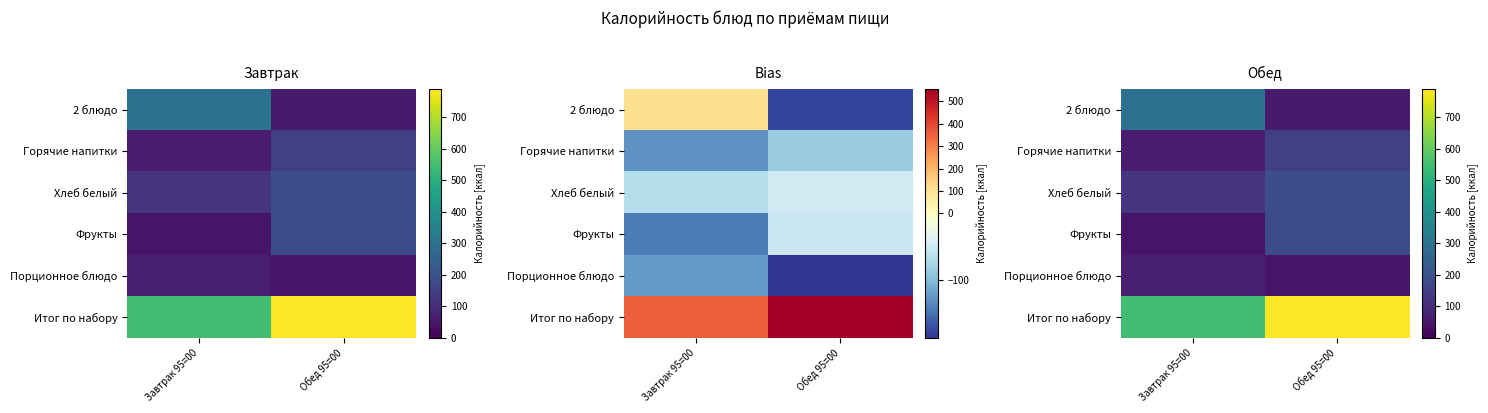

At how many categories does at least one series exceed 334?

2